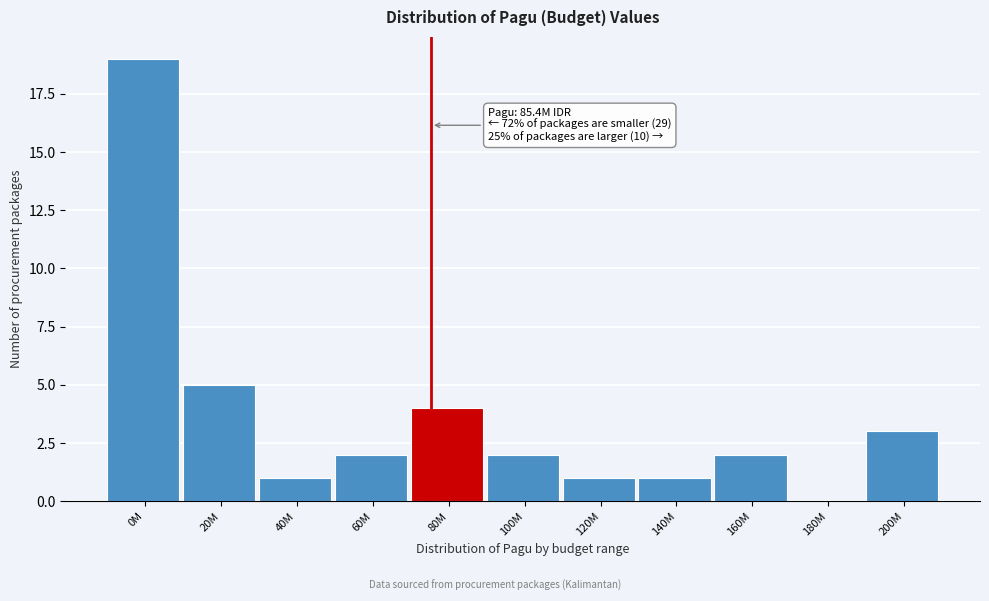

Reading right to left, extract all data points from this chart.

200M=3	180M=0	160M=2	140M=1	120M=1	100M=2	80M=4	60M=2	40M=1	20M=5	0M=19